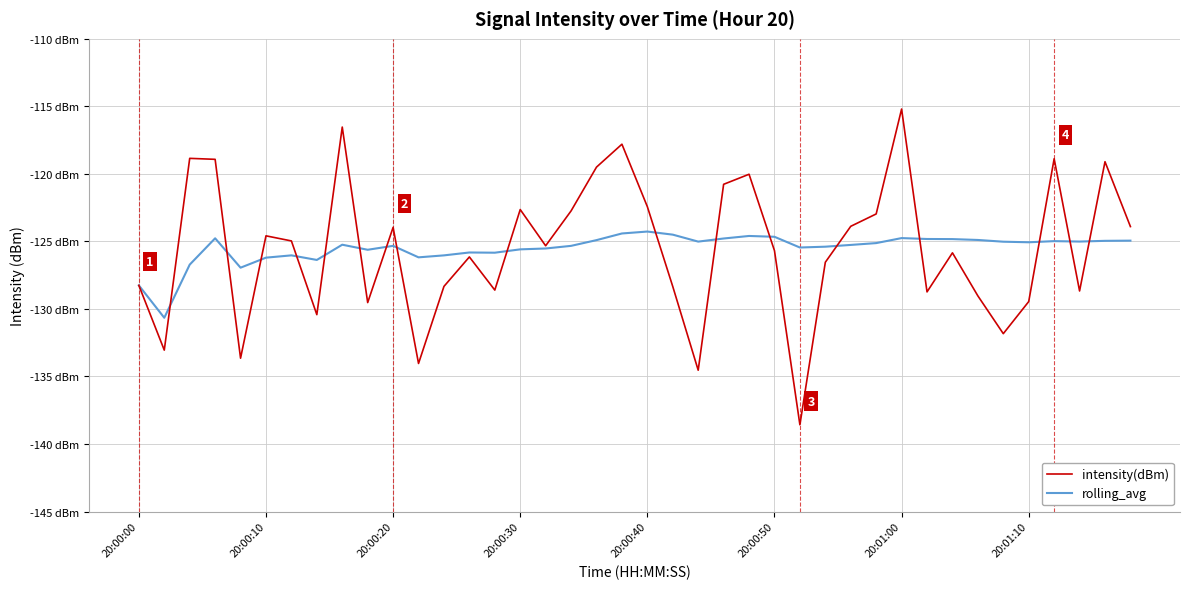

Is this an area chart (filled region under the line)?

No